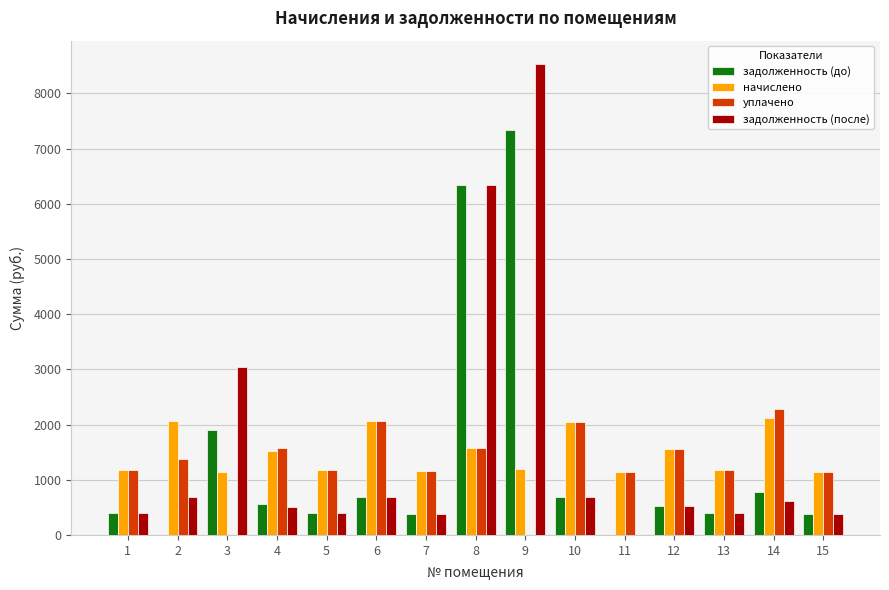

What is the spread (max minus min) of values at 3?

3047.9